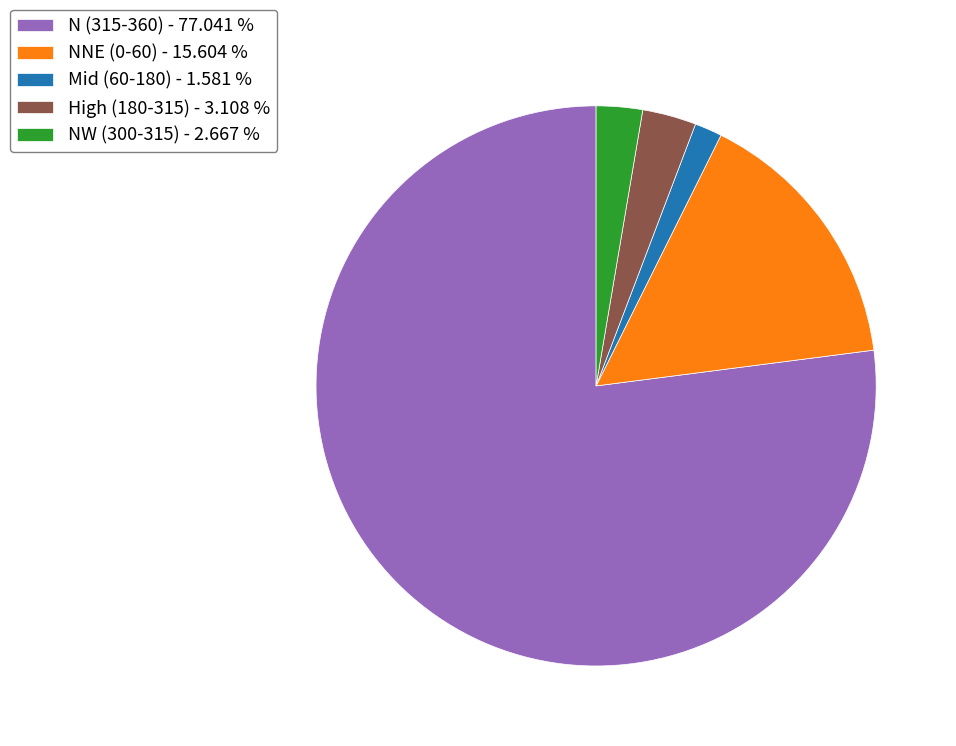

Is there a majority slice in this chart?

Yes